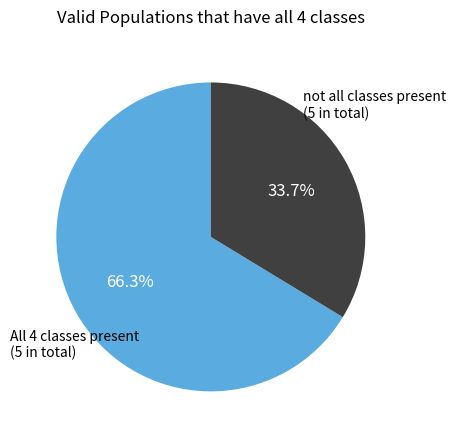

Is there a majority slice in this chart?

Yes